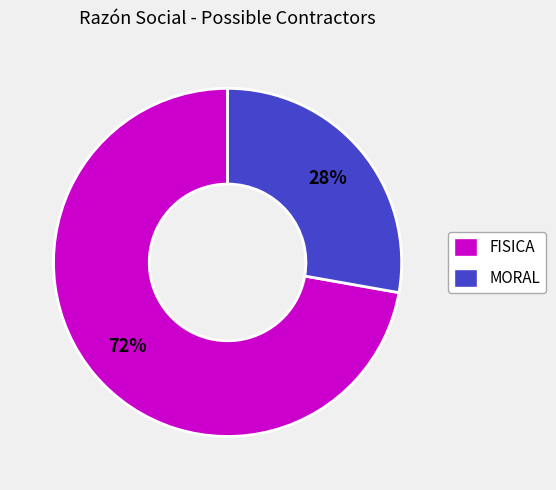

The FISICA slice represents 58% of the pie. True or false?

False